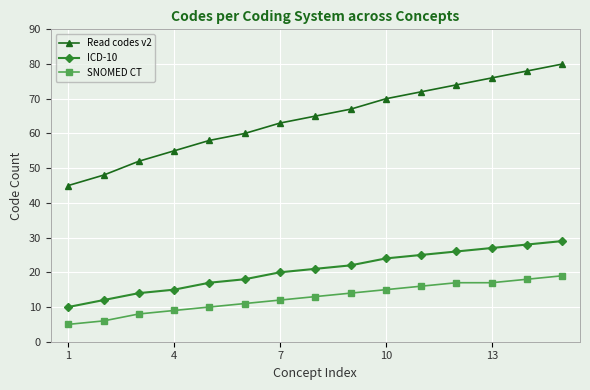

What is the difference between the maximum and minimum values in the SNOMED CT series?

14